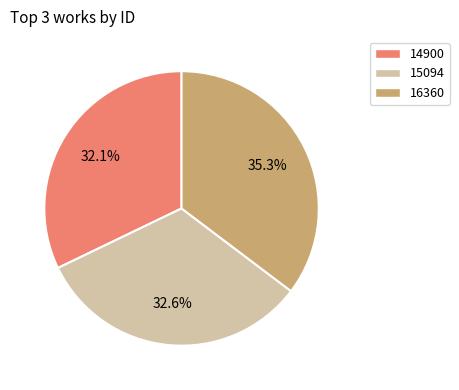

Which category has the biggest portion of the pie?

16360